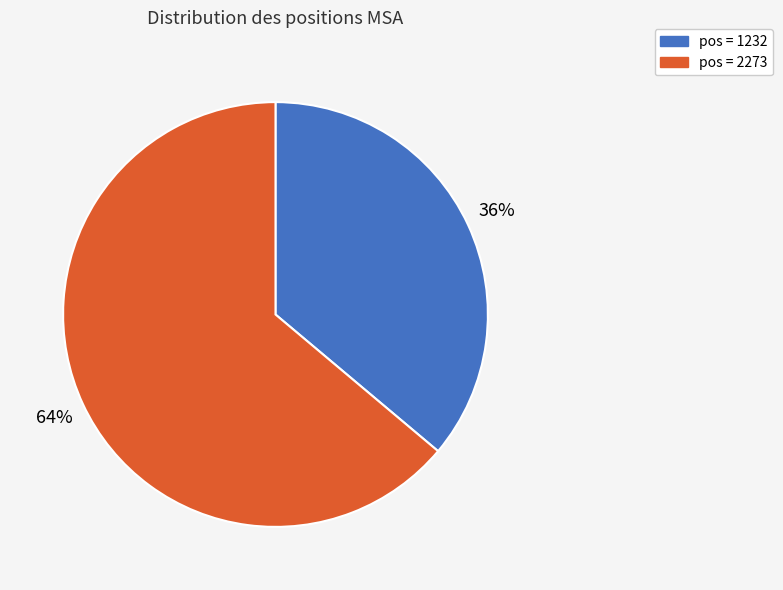

Does any single category account for the majority?

Yes